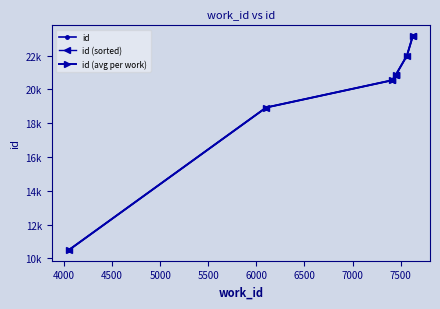

Count the number of categories in the chart.

10